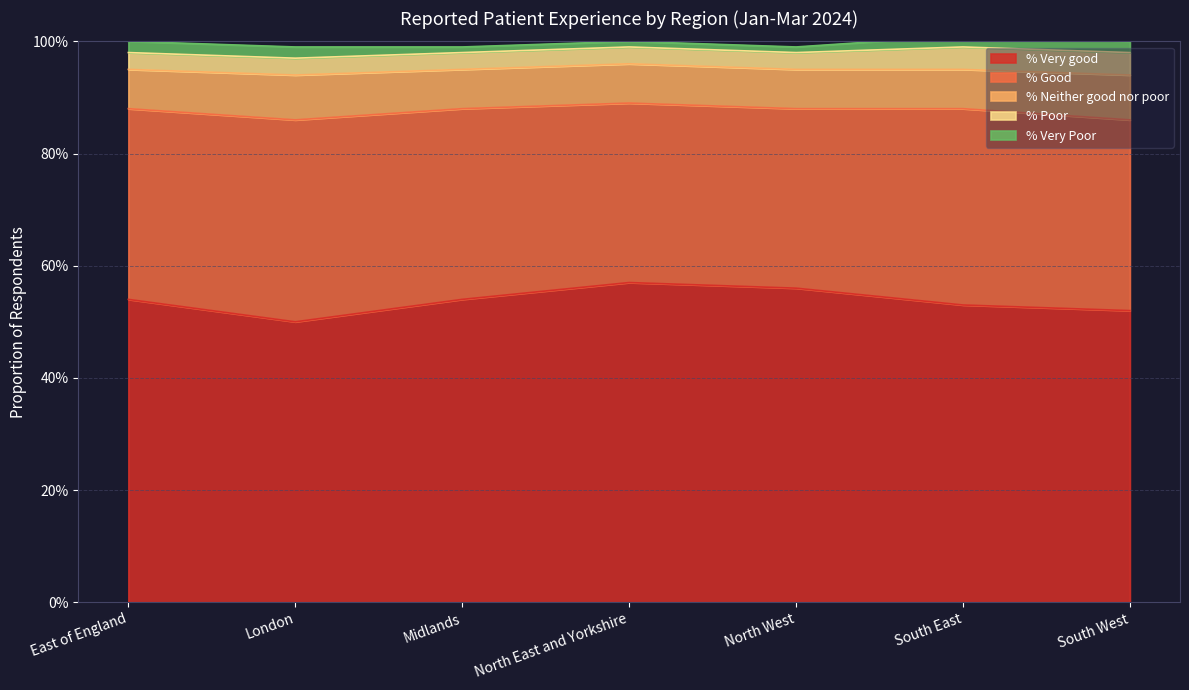

At South West, list the series in order from largest to smallest.

% Very good, % Good, % Neither good nor poor, % Poor, % Very Poor